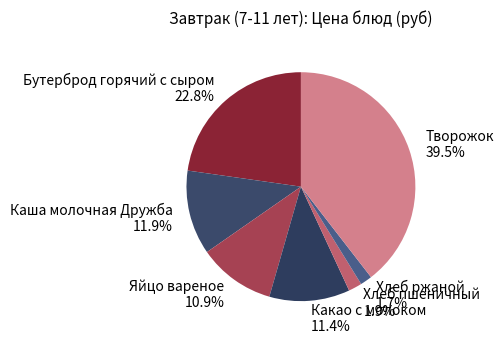

What is the ratio of the value at Яйцо вареное to the value at Бутерброд горячий с сыром?

0.5